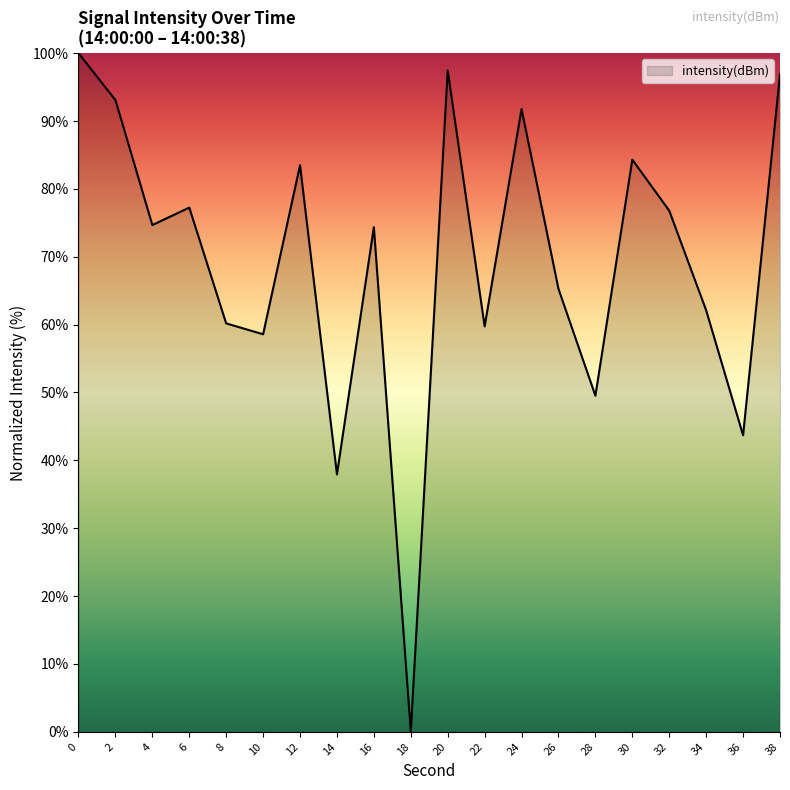

What is the maximum value shown in the chart?

100.0